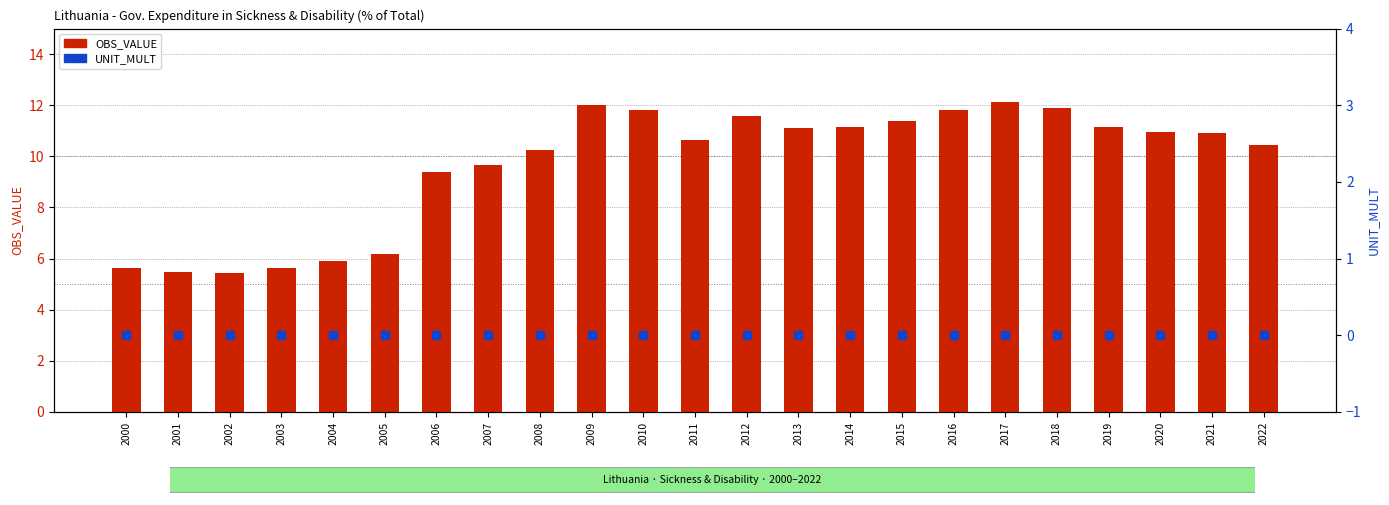

What are all the series names shown in the legend?

OBS_VALUE, UNIT_MULT